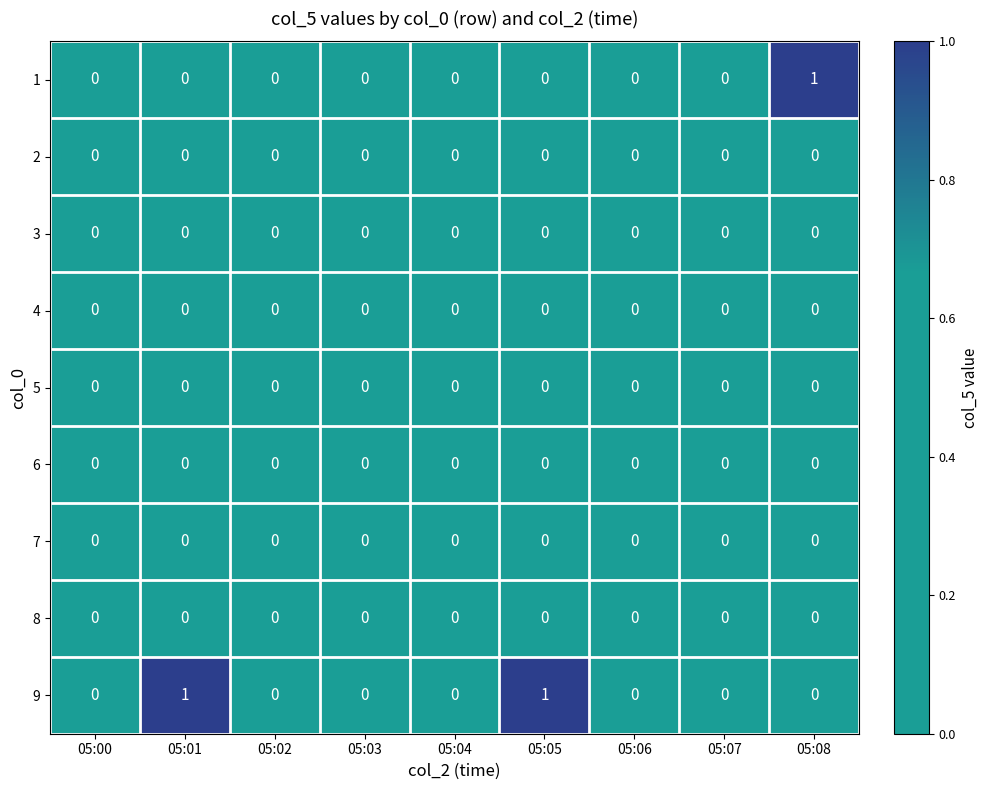

The value of 9 at 05:03 is 0. True or false?

True